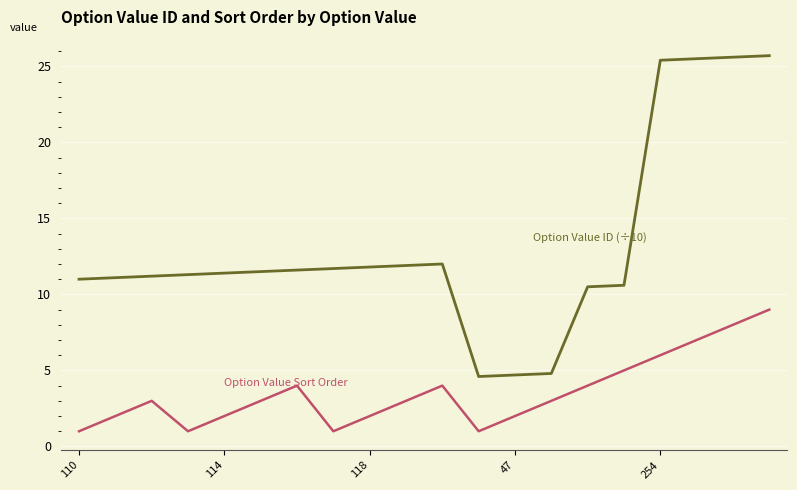

What is the smallest value displayed?

1.0